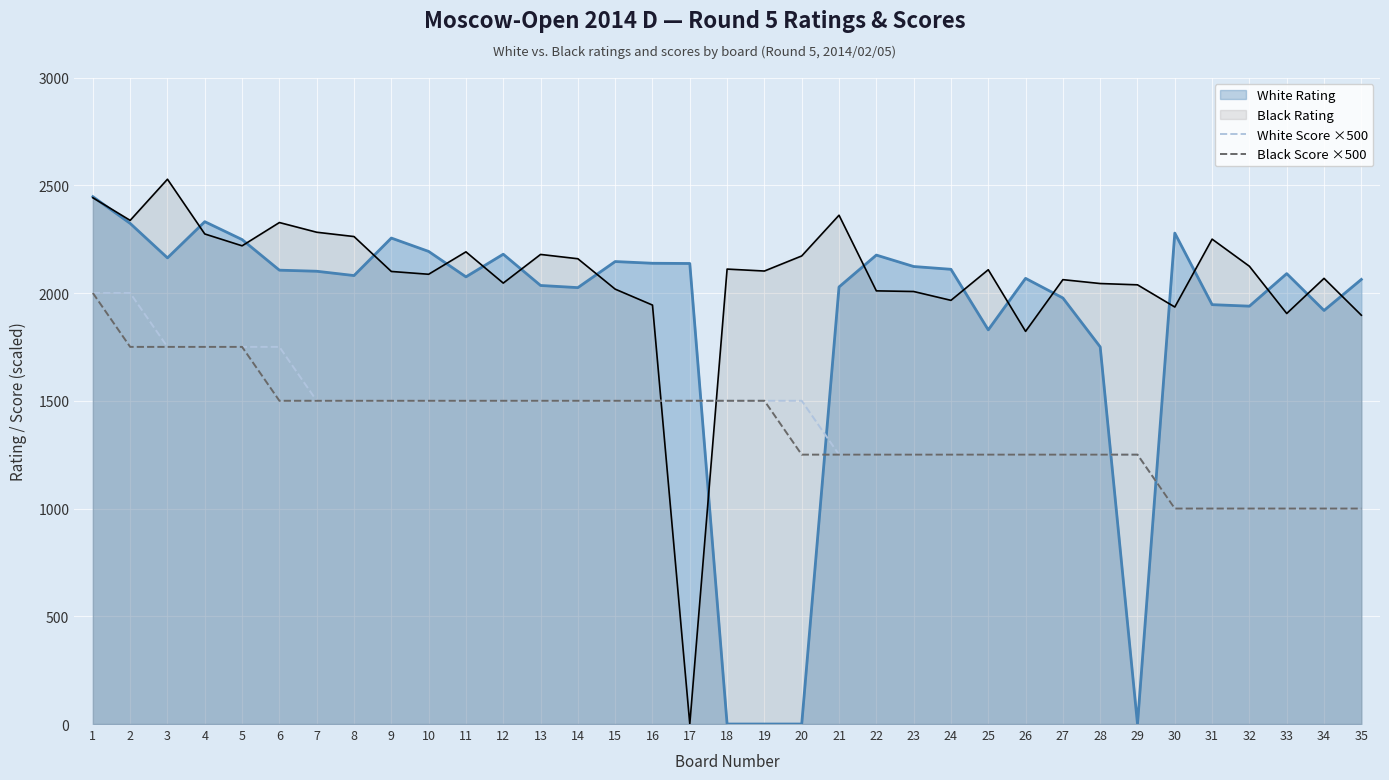

Read the Black Score ×500 value at 9, to the nearest 50.

1500